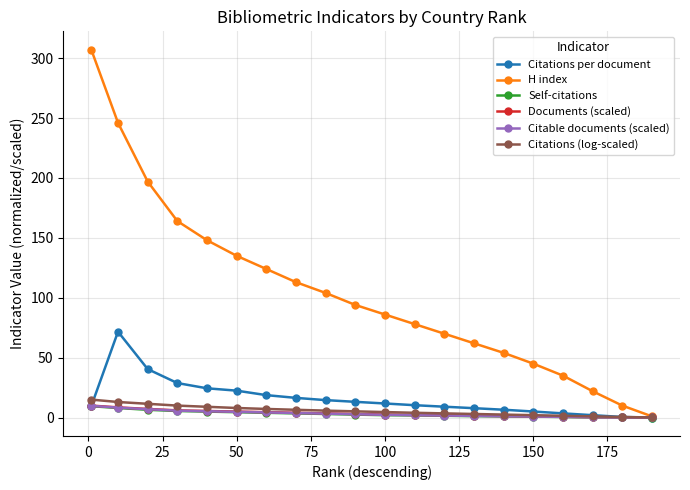

What is the value of the Documents (scaled) point at the 3rd from the left?

7.2